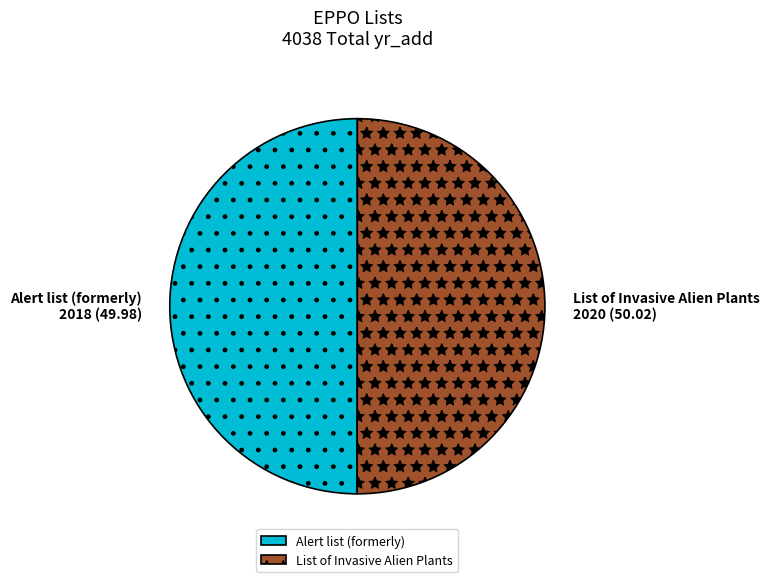

Is the sum of Alert list (formerly) and List of Invasive Alien Plants greater than half?

Yes